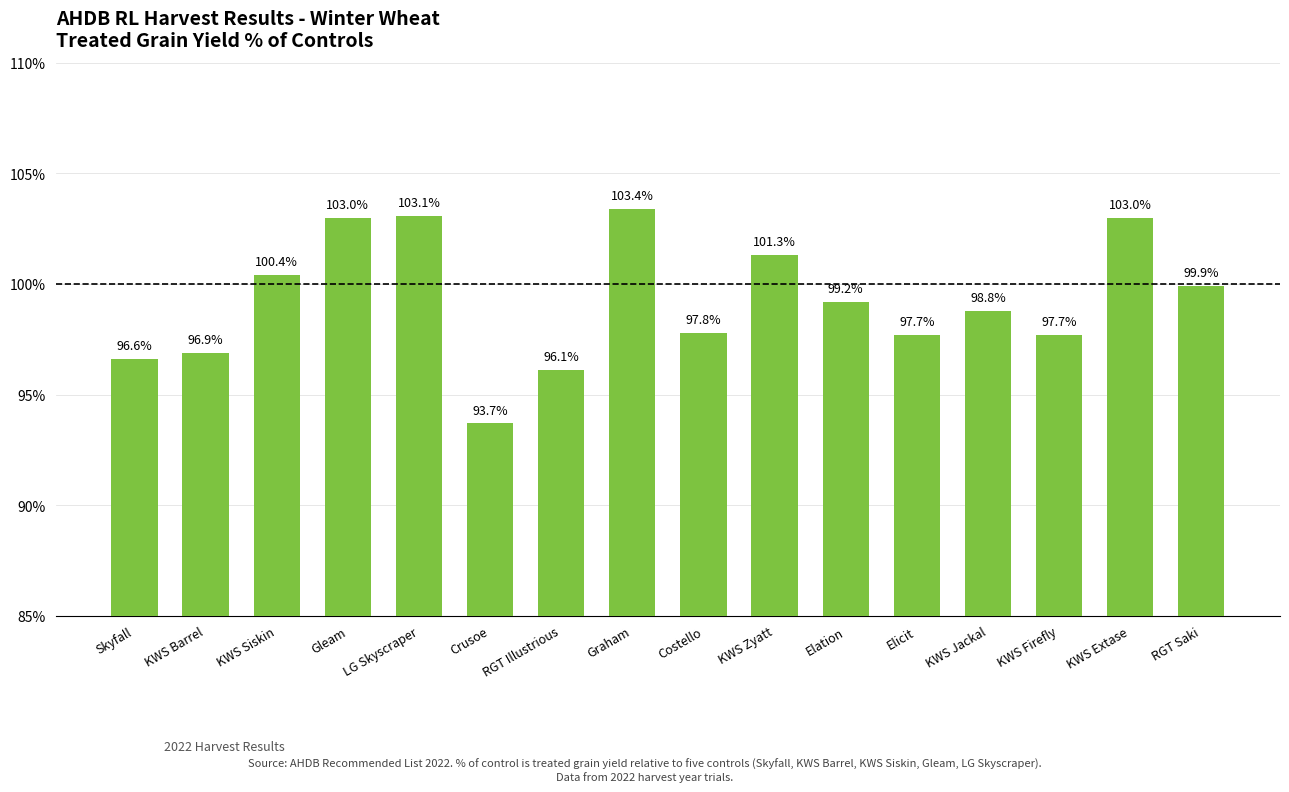

What is the change in value from Gleam to KWS Jackal?

-4.2